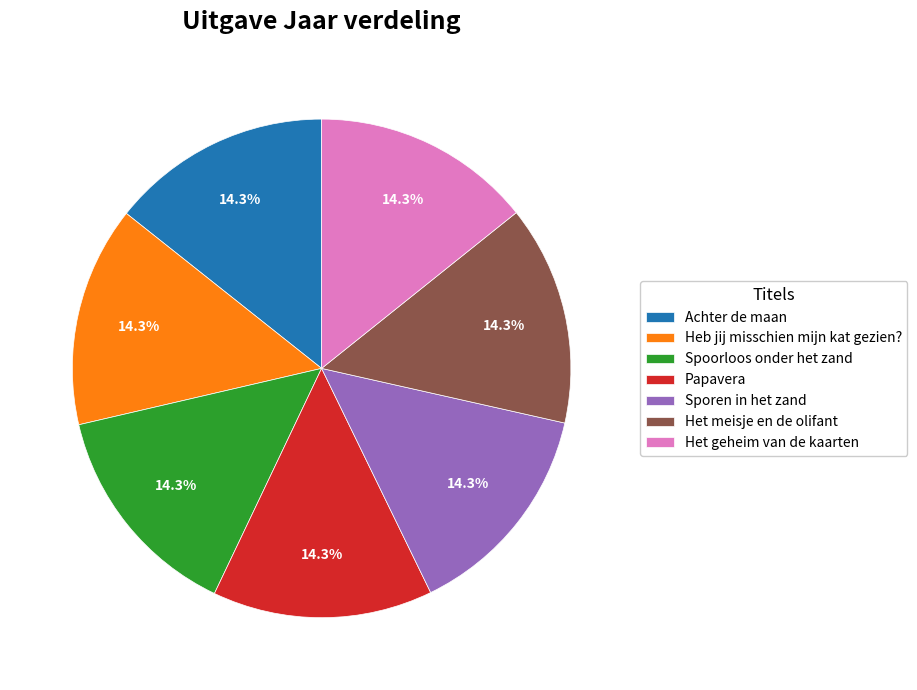

Do Heb jij misschien mijn kat gezien? and Spoorloos onder het zand together represent more than half of the pie?

No